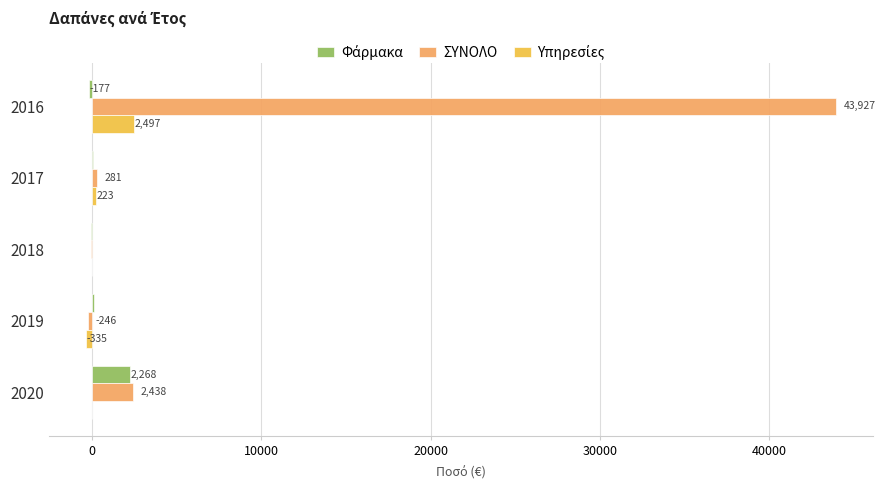

What is the maximum value shown in the chart?

43927.0